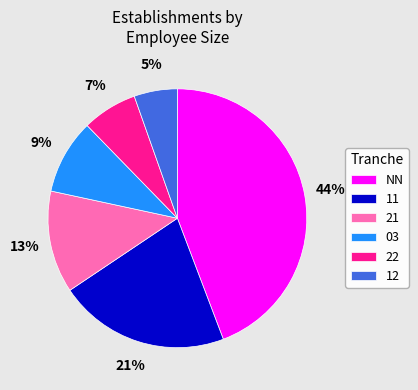

Do 12 and NN together represent more than half of the pie?

No